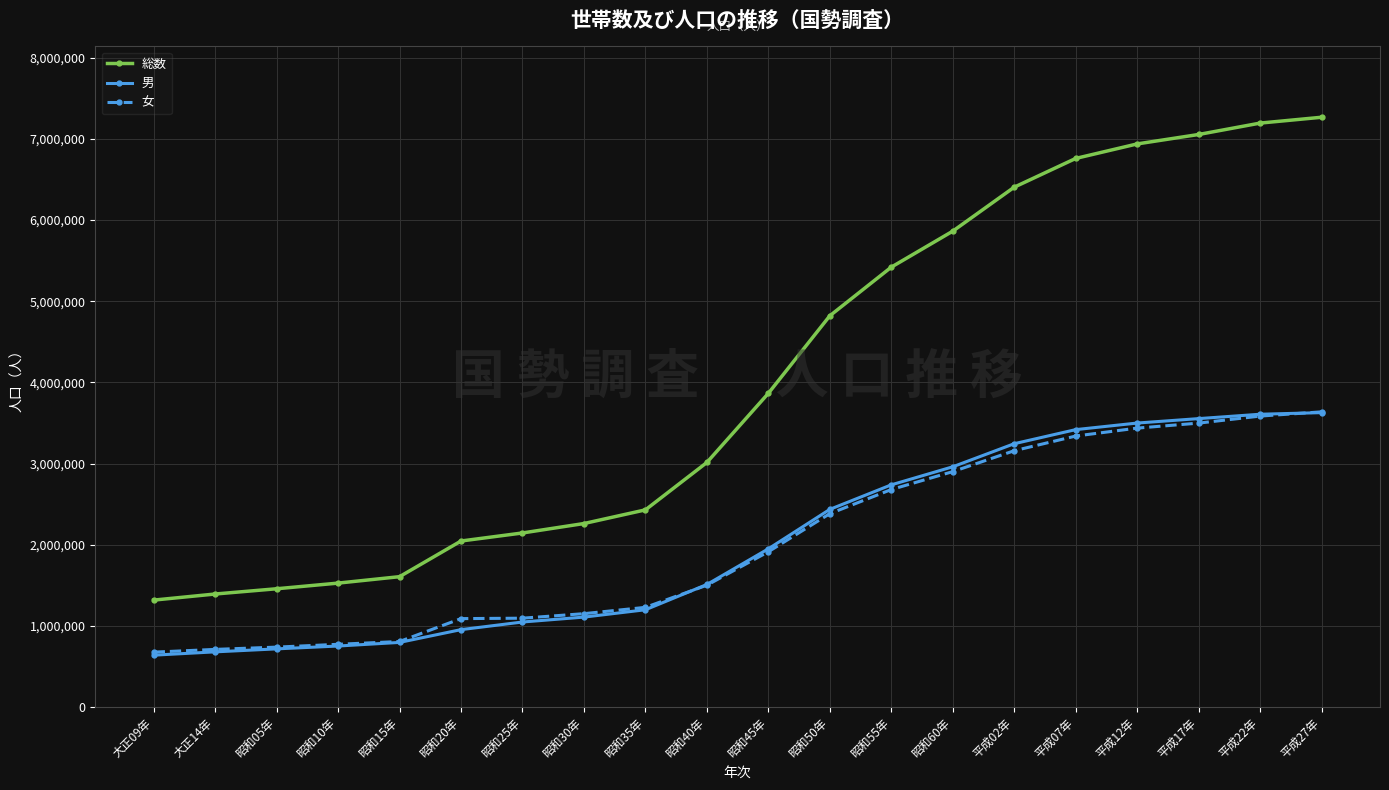

Which label corresponds to the largest value in the chart?

平成27年